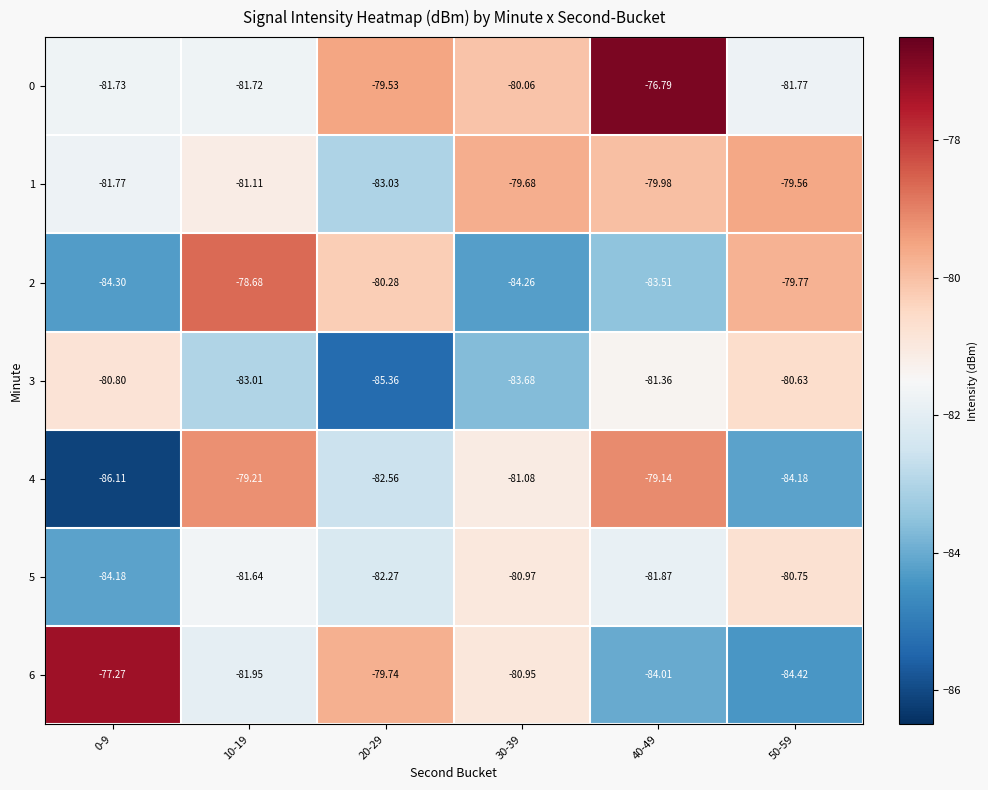

At how many categories does at least one series exceed -82?

6